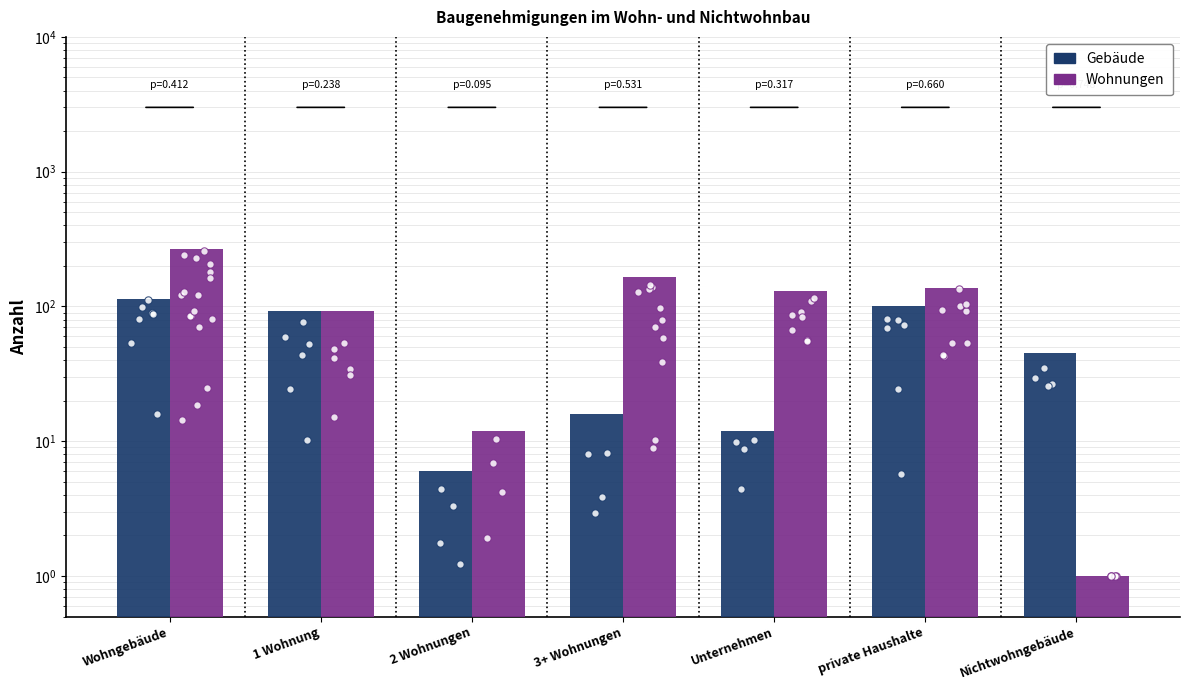

At which category is the sum across all series the highest?

Wohngebäude